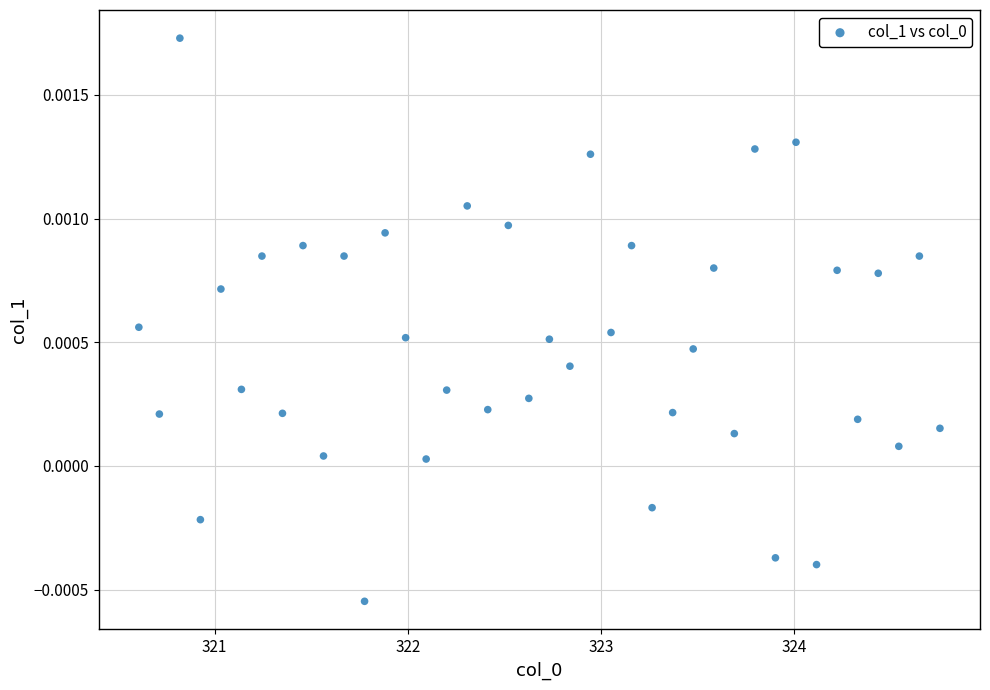

What is the range of X values (max minus min)?

4.1